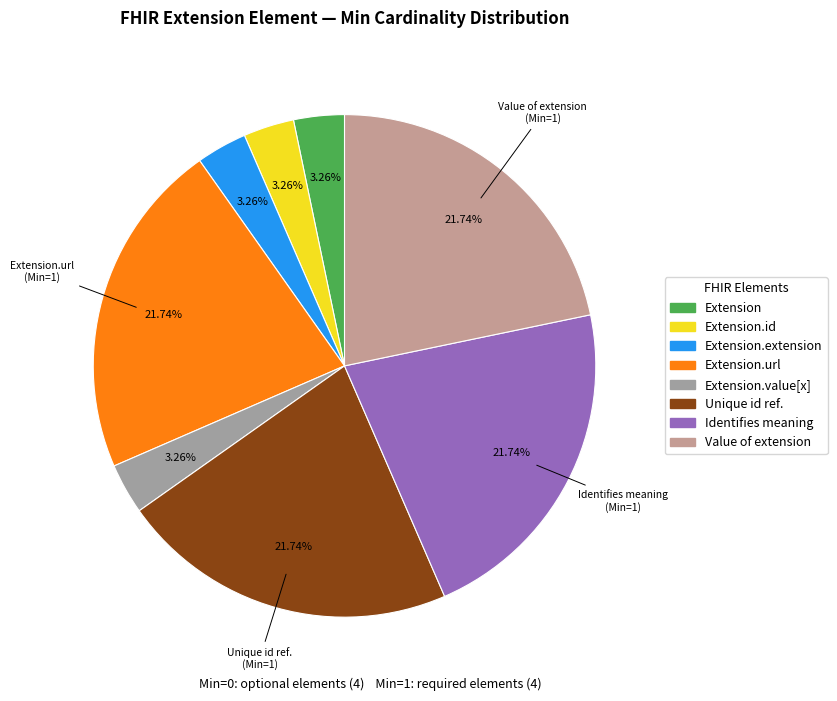

Which slice is the largest?

Extension.url